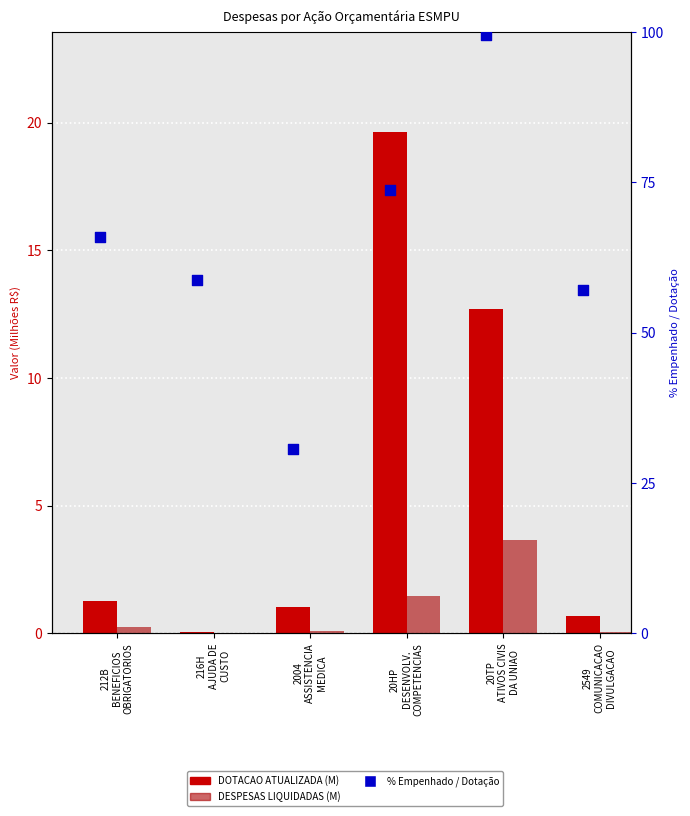

Which series has the largest Y range (max minus min)?

% EMPENHADAS / DOTACAO